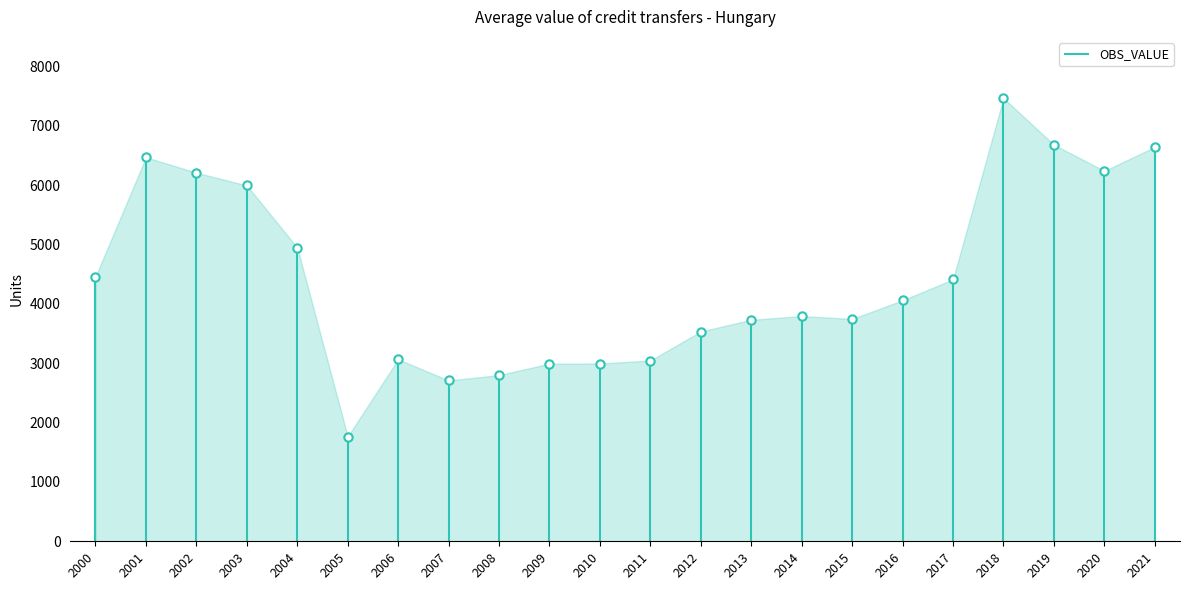

Which label corresponds to the smallest value in the chart?

2005